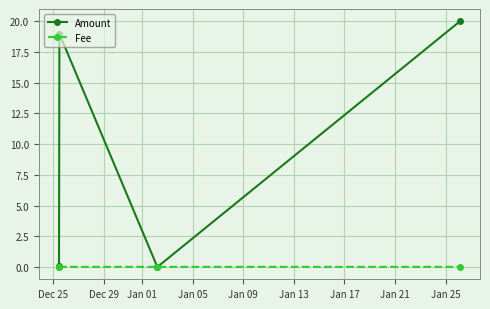

Which series has the largest total across all categories?

Amount